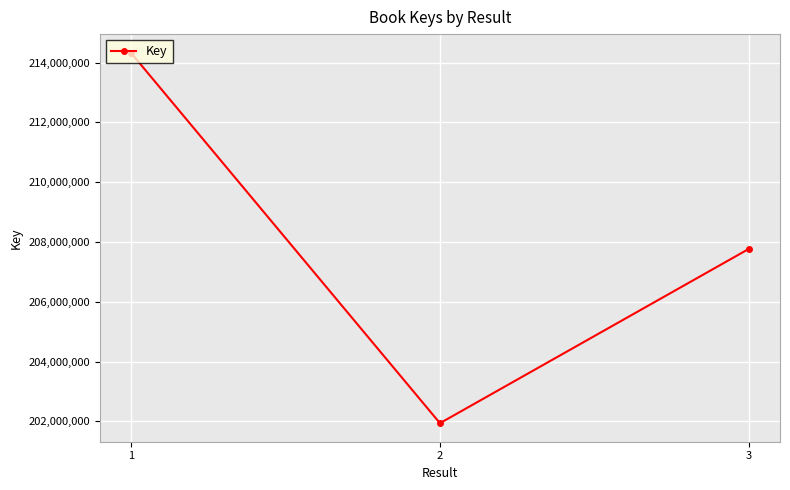

List the labels in order of value, largest first.

1, 3, 2